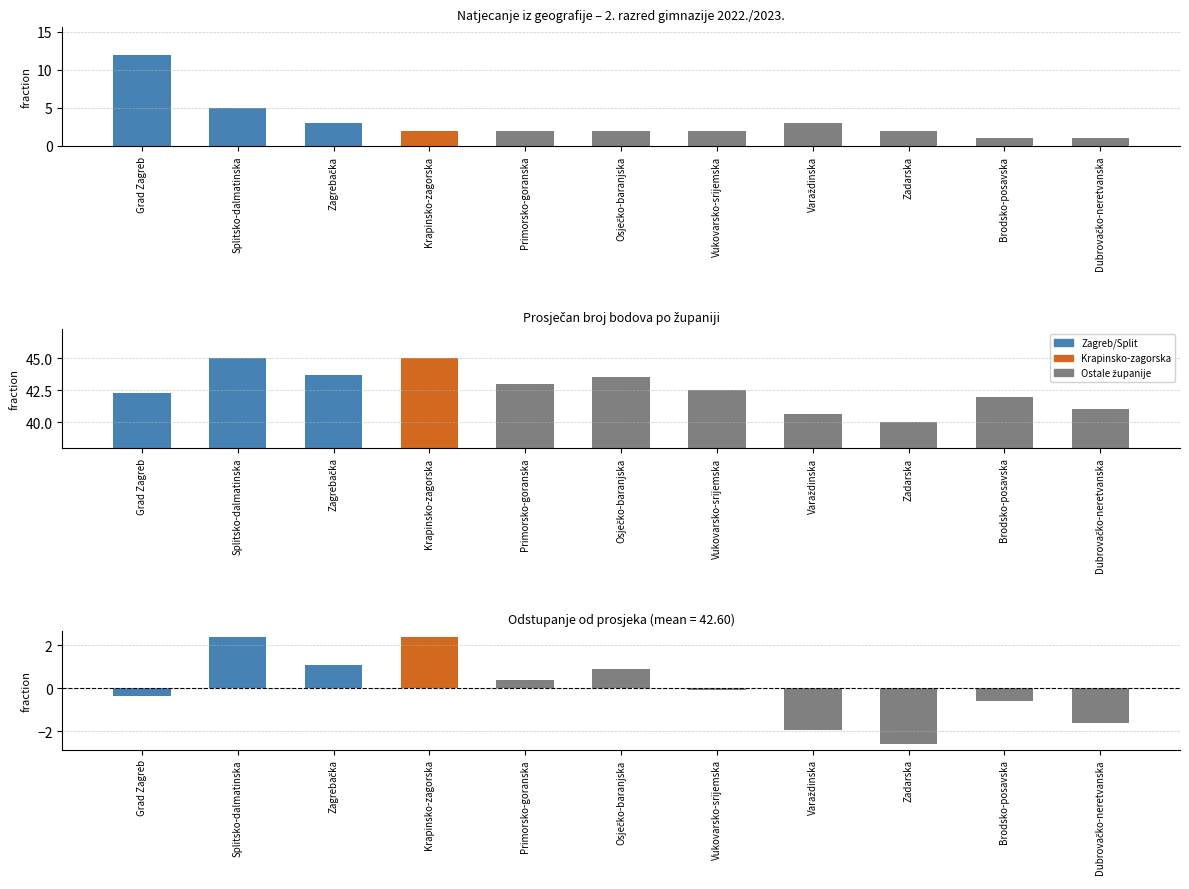

Rank the series by their maximum value, from lowest to highest.

Diff from mean, Count of students, Avg score